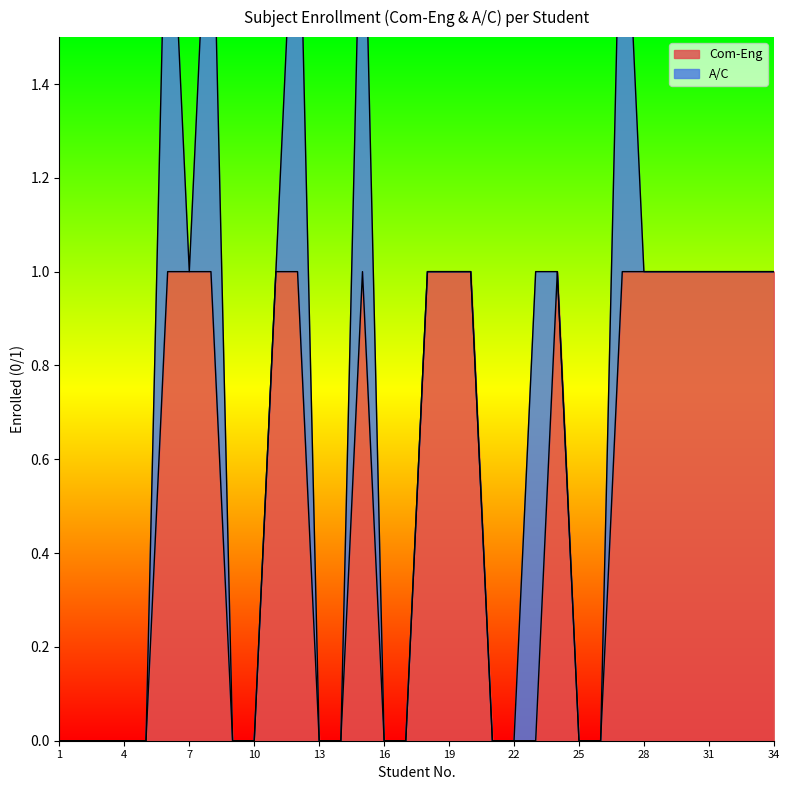

What is the difference between the maximum and minimum values?

1